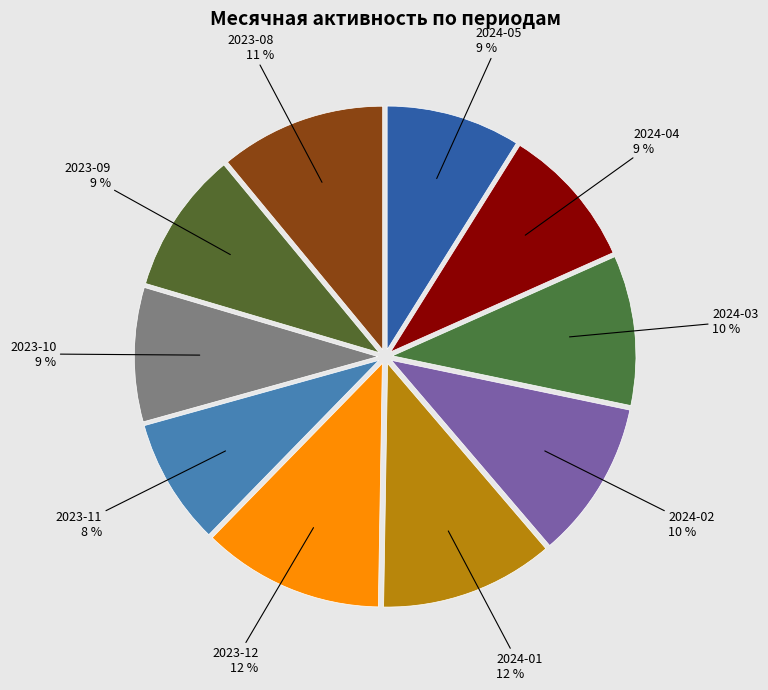

To the nearest percent, what is the difference between the largest and smallest slice percentages?

4%